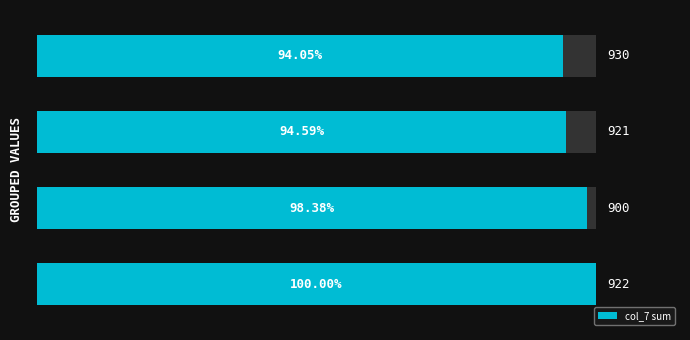

How many bars are there in total?

4